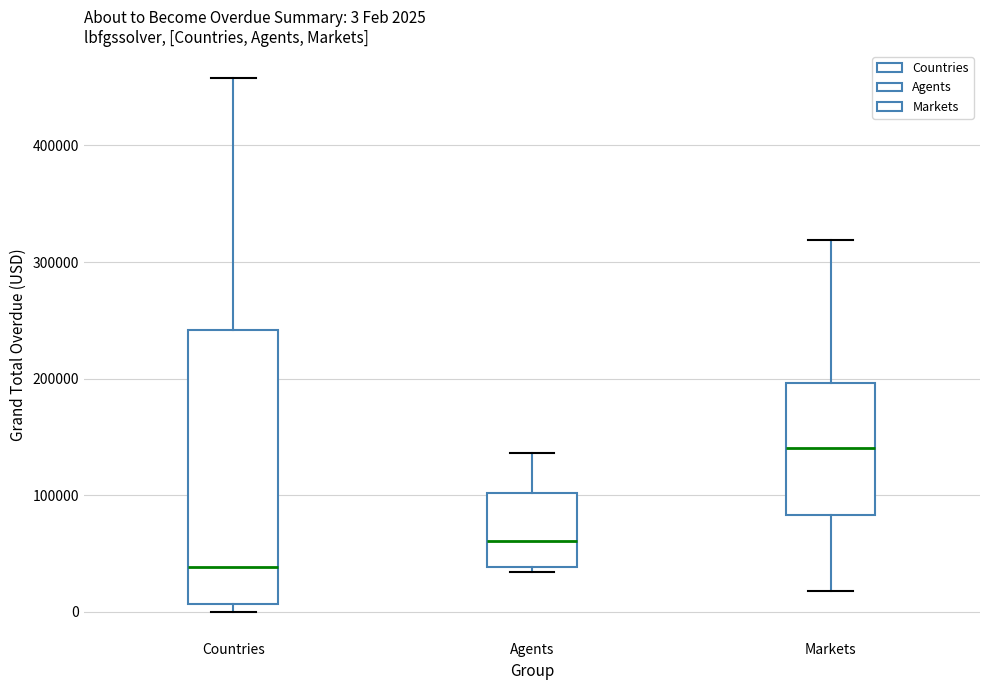

Which box is the tallest, from its lower edge to its upper edge?

Countries